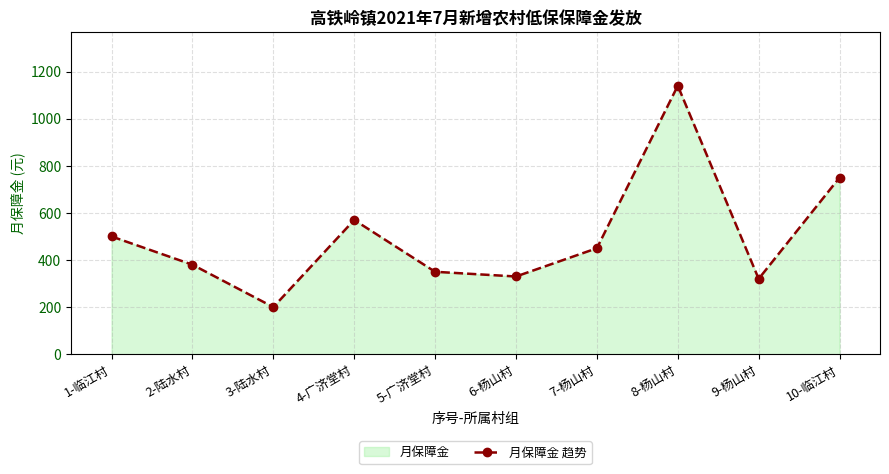

Count the number of data series in this chart.

1